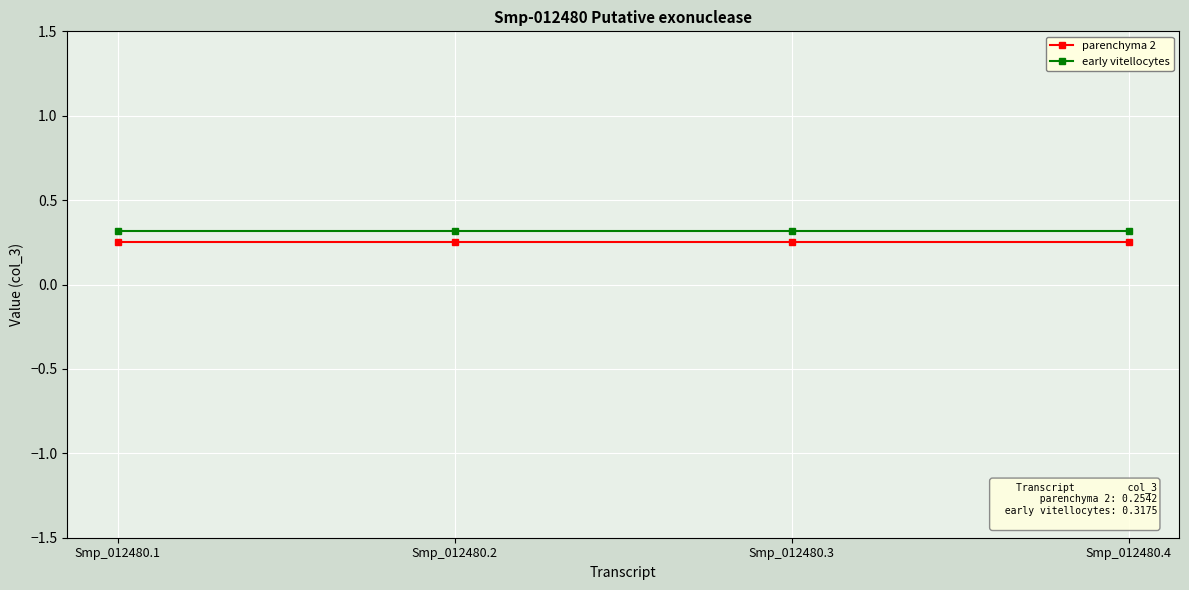

At how many categories does at least one series exceed 0?

4